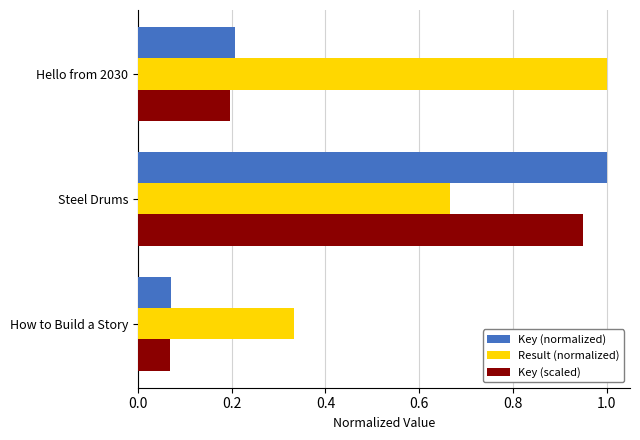

At which label is Key (normalized) closest to 0?

How to Build a Story